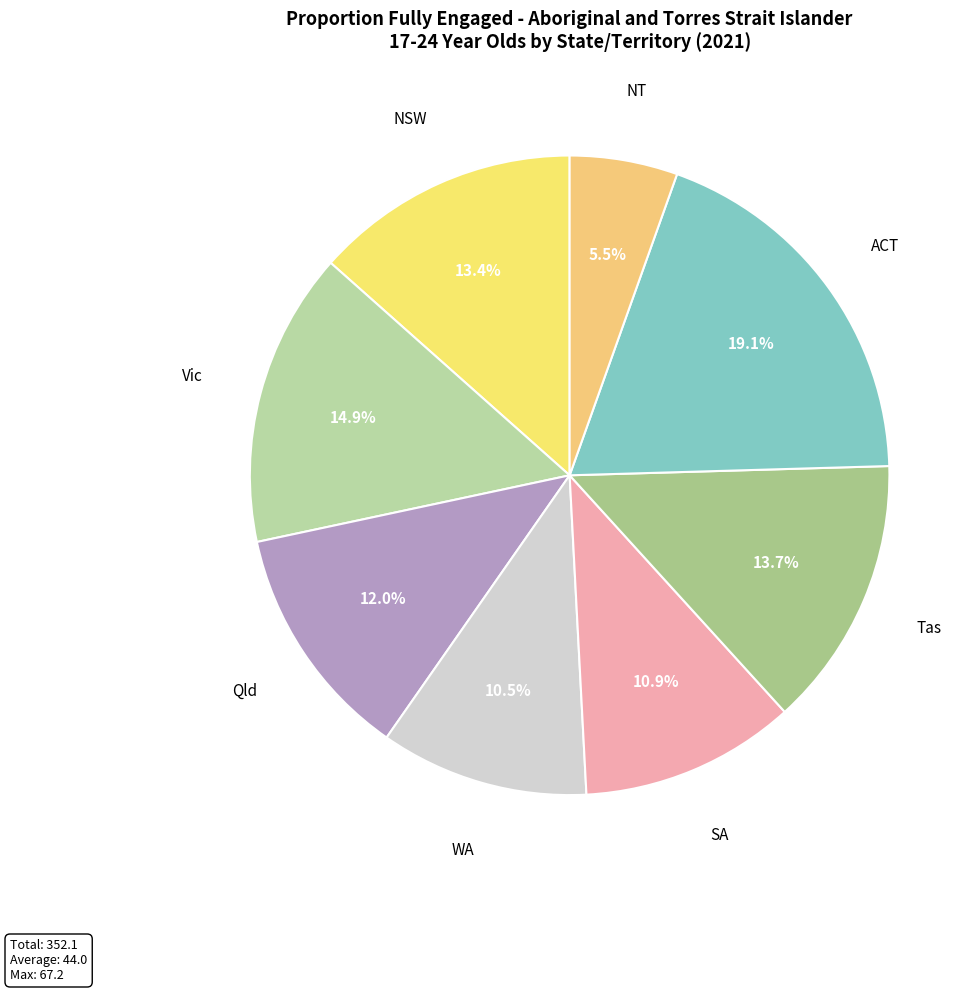

To the nearest percent, what is the average slice percentage?

12%